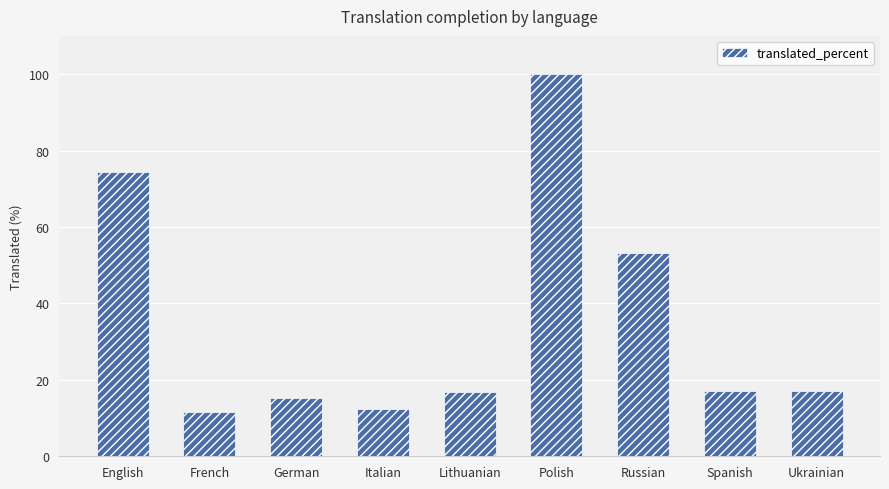

What is the change in value from Lithuanian to Ukrainian?

+0.4